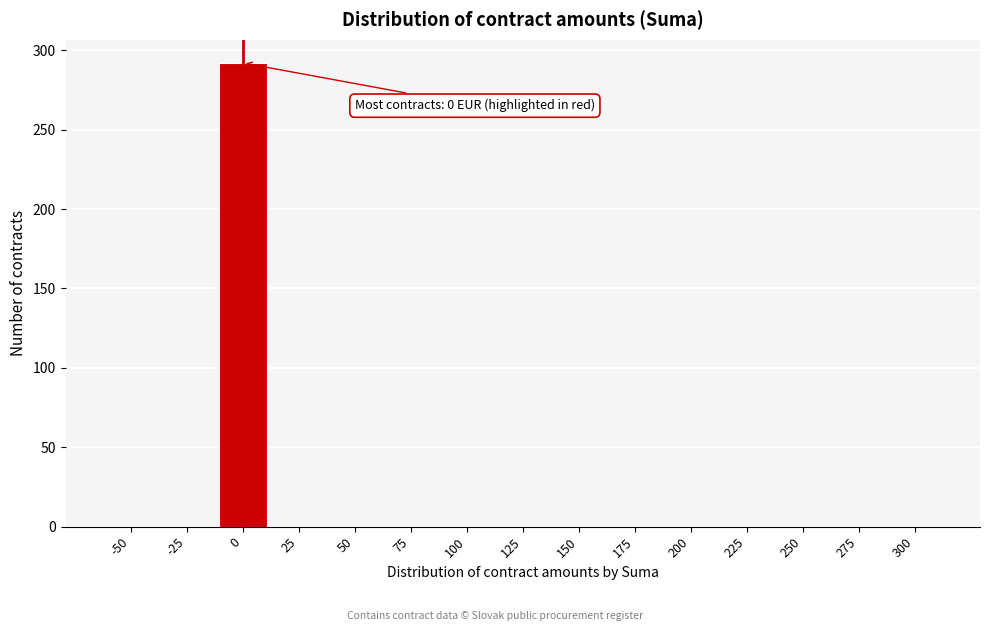

Reading left to right, extract all data points from this chart.

-50=0	-25=0	0=292	25=0	50=0	75=0	100=0	125=0	150=0	175=0	200=0	225=0	250=0	275=0	300=0